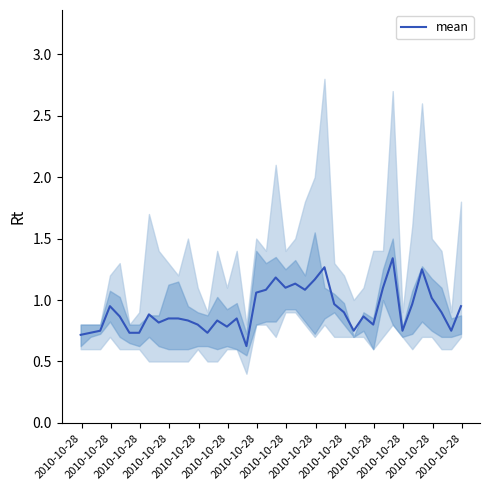

What is the difference between the second highest and second lowest values?

0.5